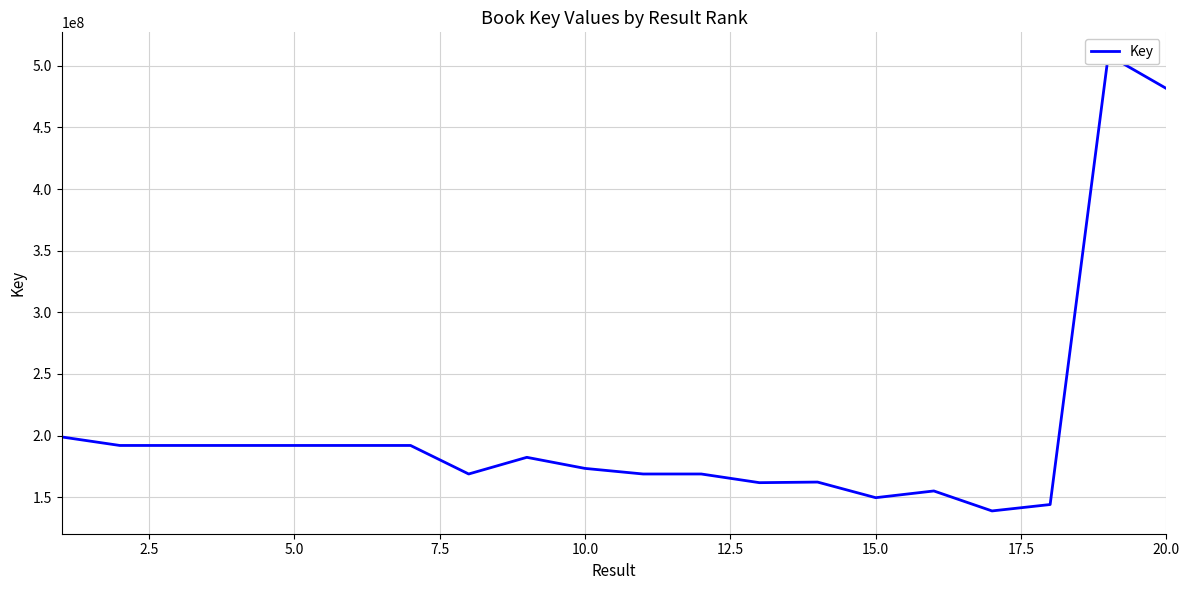

How many values are below 182376520?

10